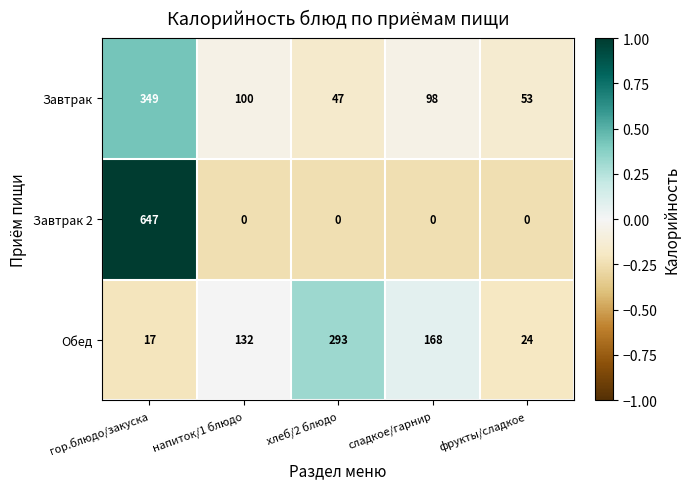

List the series in order of their peak value, lowest first.

Обед, Завтрак, Завтрак 2